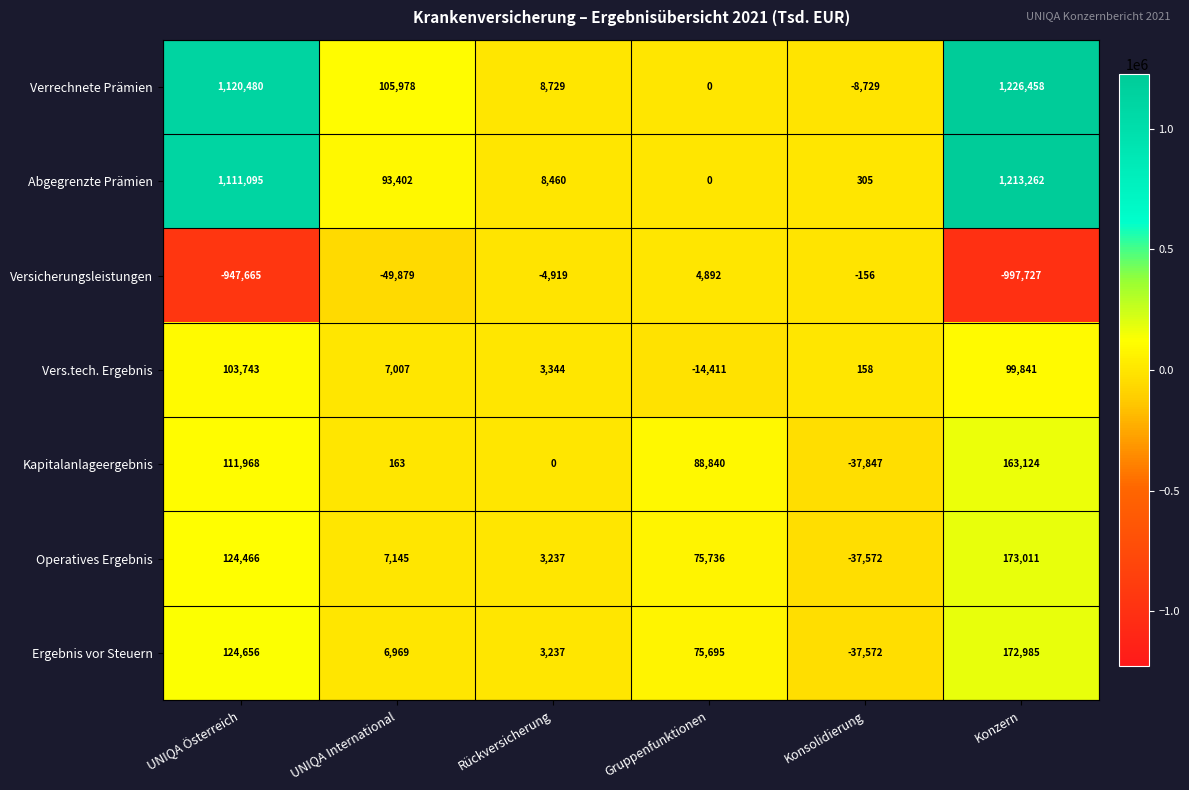

What is the difference between the Kapitalanlageergebnis values at Rückversicherung and Gruppenfunktionen?

88840